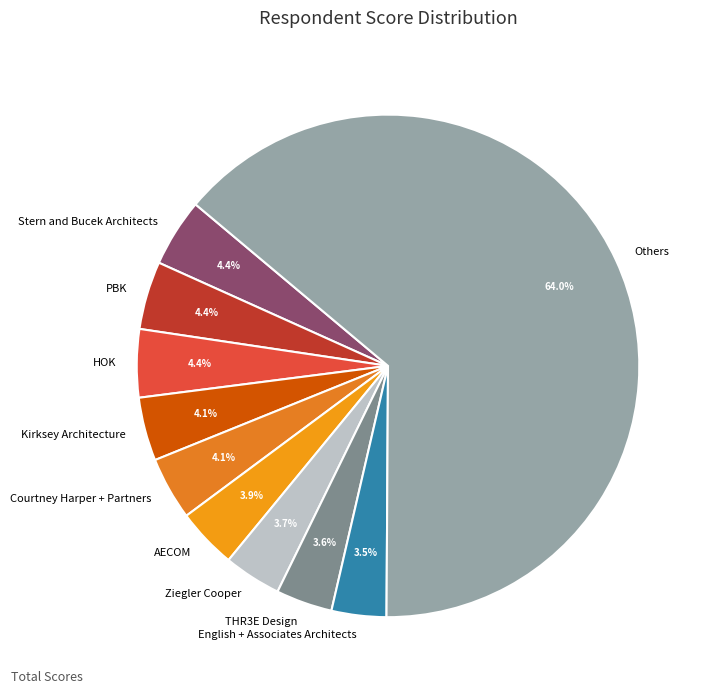

Combined, what portion of the pie is PBK and THR3E Design?

8.0%